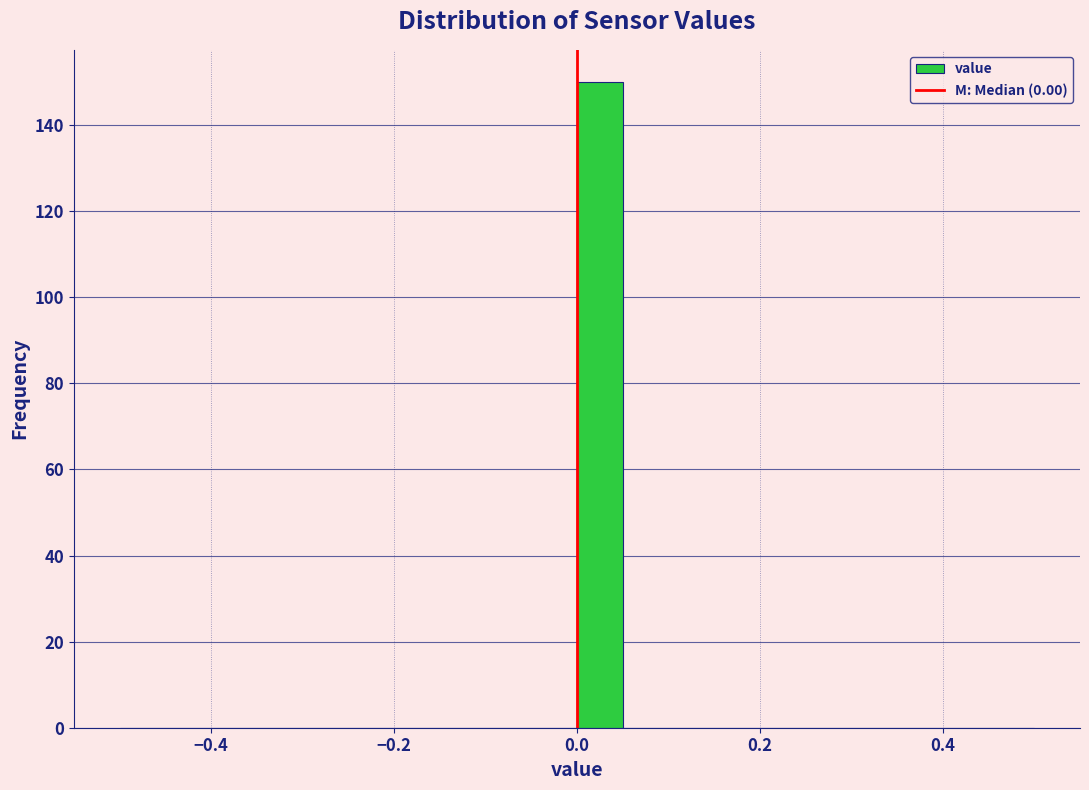

Read against the x-axis, roughly where is the centre of the tallest bar?

0.02